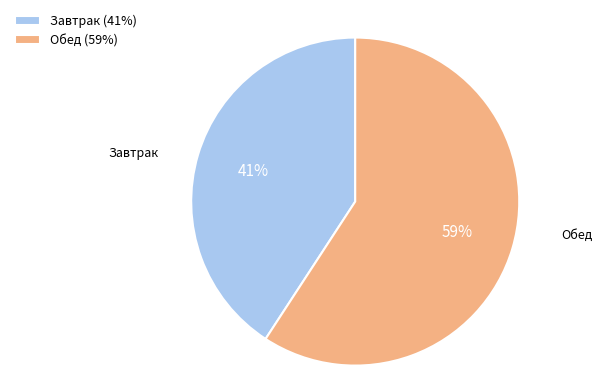

How many slices are in this pie chart?

2